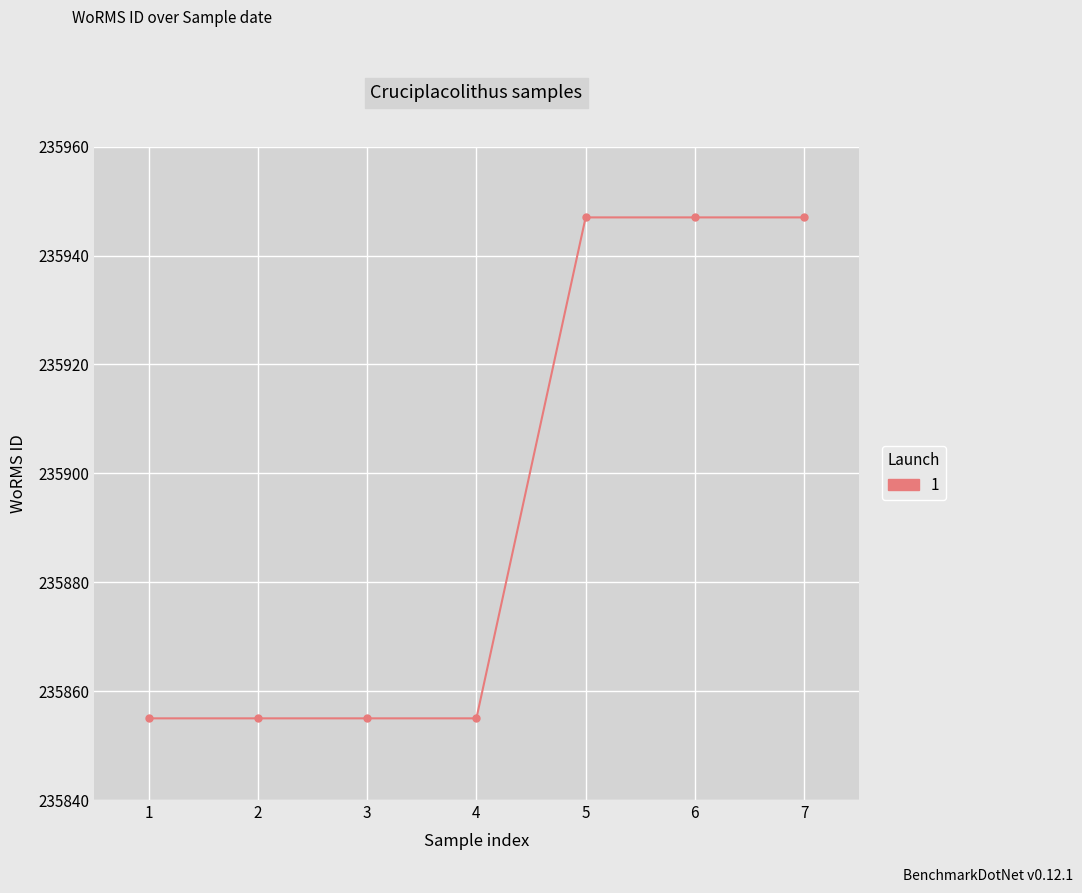

How many data points does each series have?

7